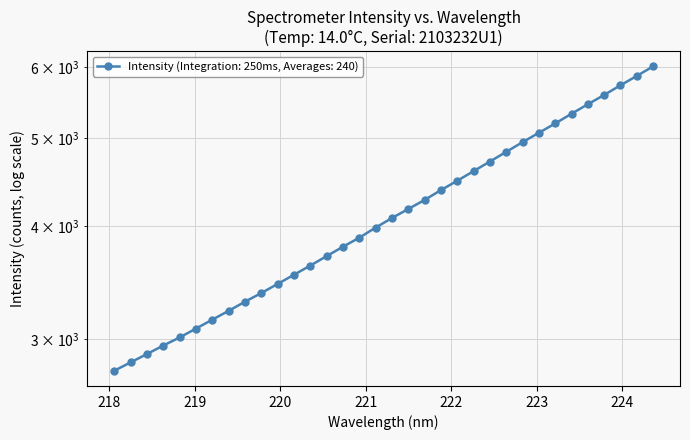

What is the smallest value displayed?

2766.4